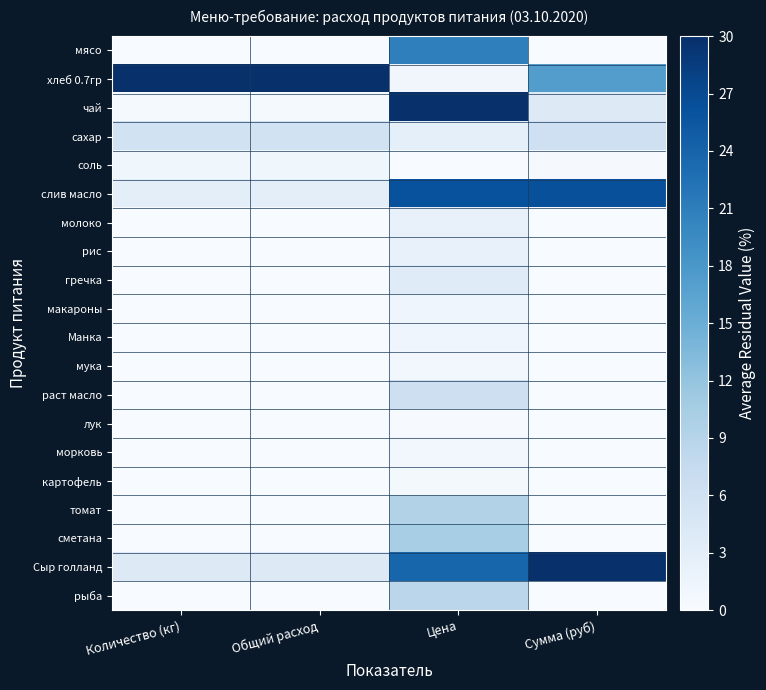

How many data points does each series have?

4